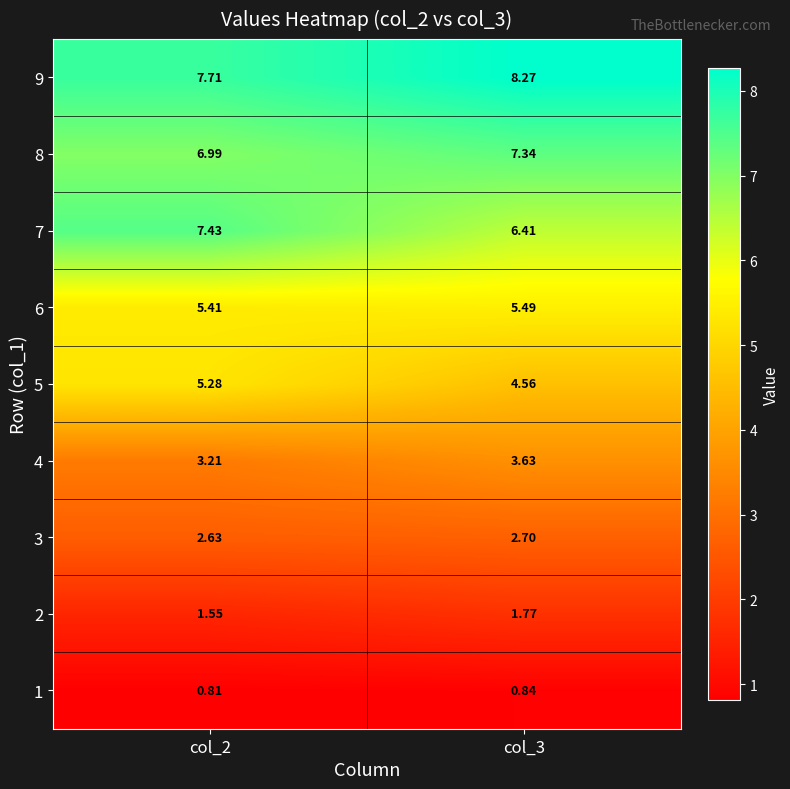

Is the value of 1 at col_3 greater than the value of 2 at col_2?

No